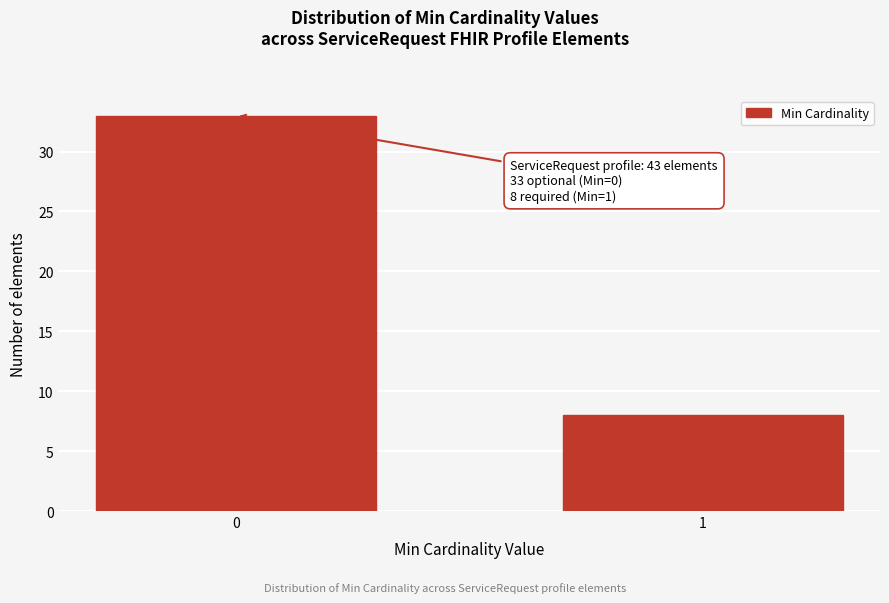

Reading left to right, list all the values displayed in this chart.

0=33	1=8